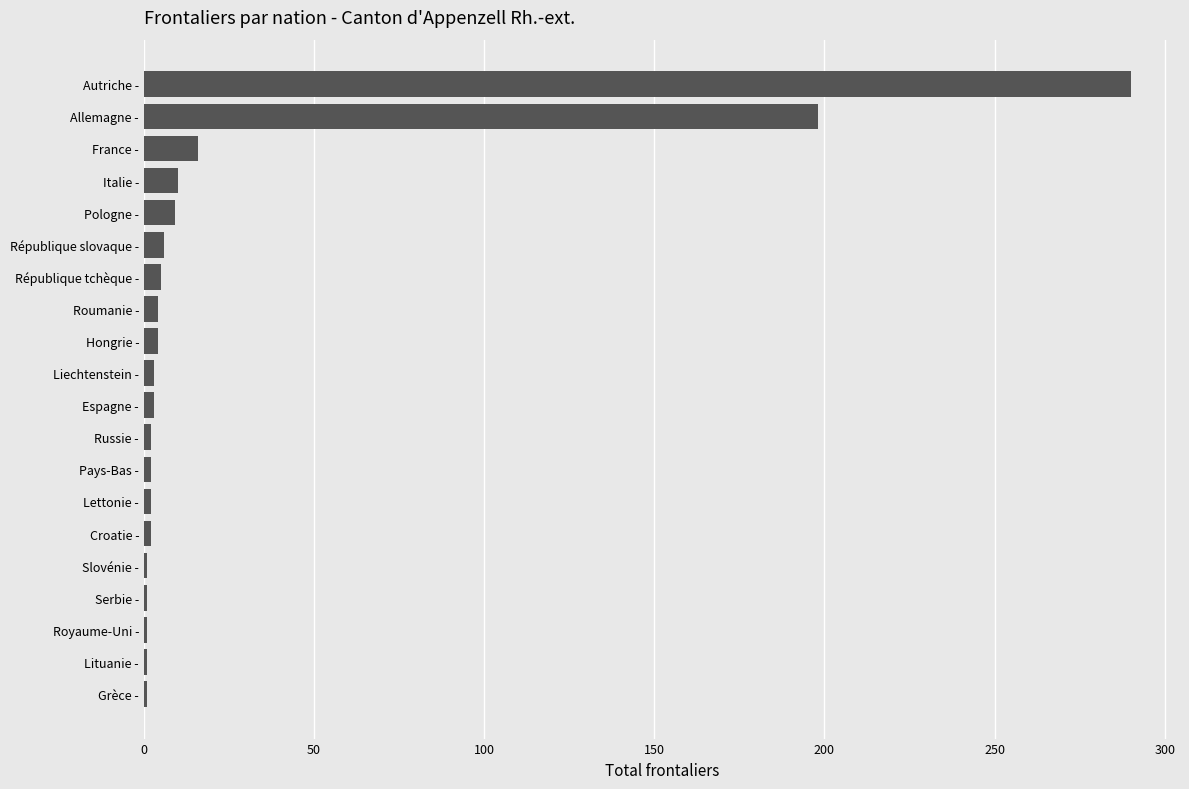

Is it true that the value at Italie - is 10?

True